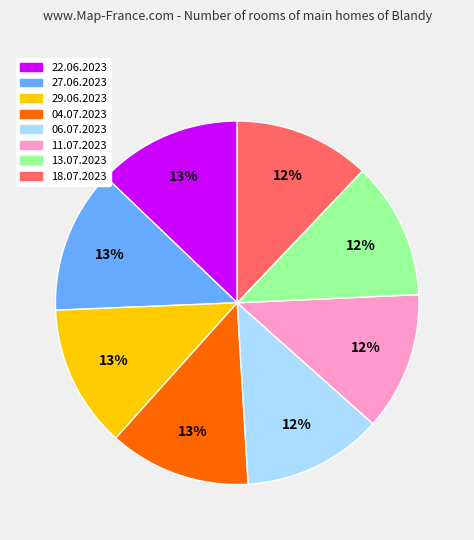

Does any single category account for the majority?

No